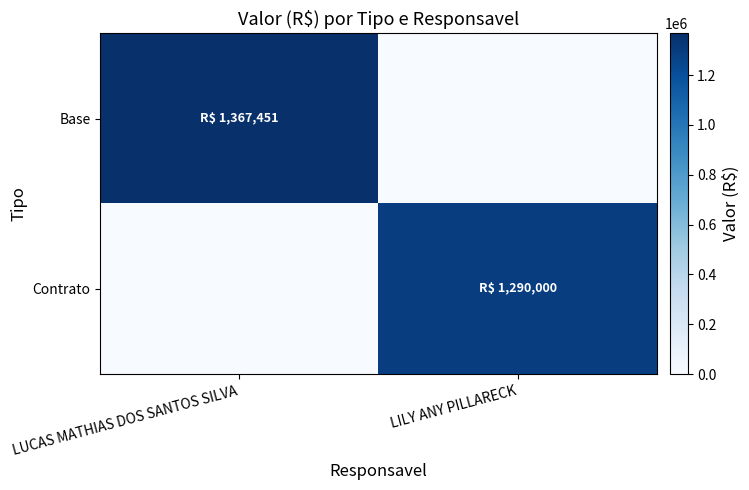

Between LILY ANY PILLARECK and LUCAS MATHIAS DOS SANTOS SILVA, which is larger?

LUCAS MATHIAS DOS SANTOS SILVA